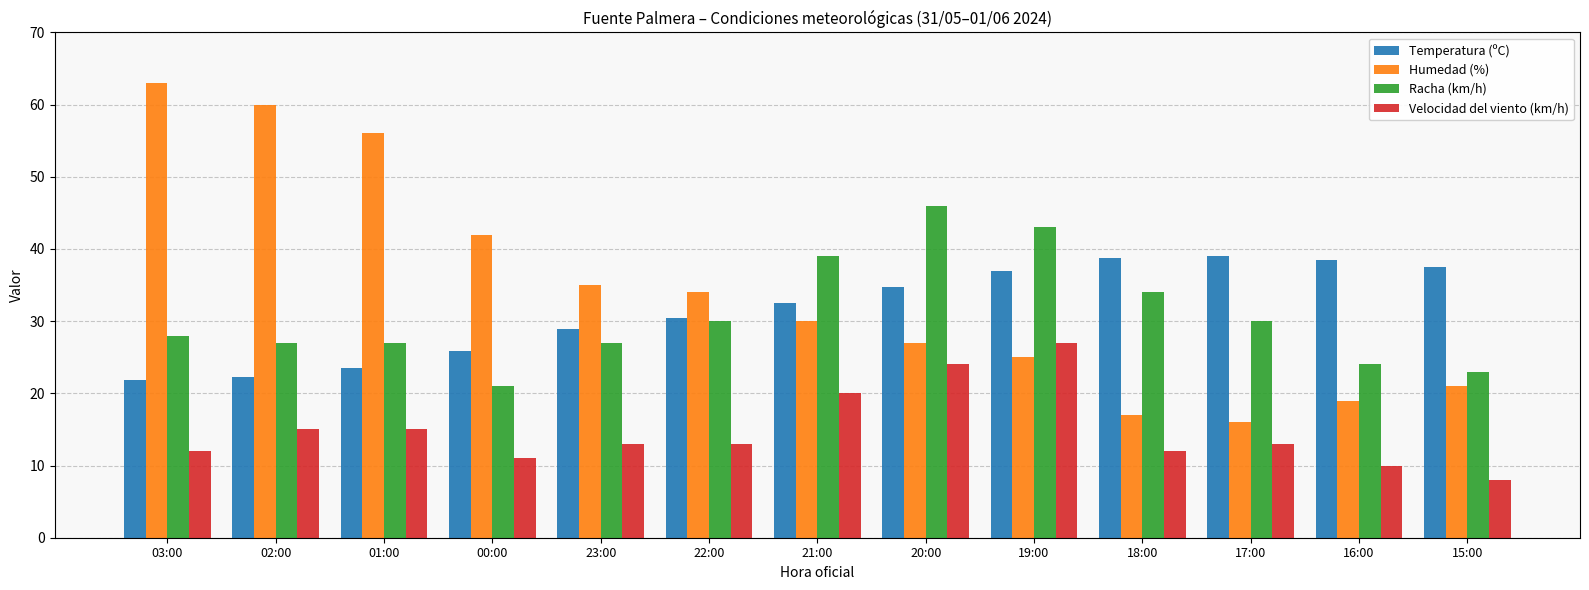

What is the sum of the Temperatura (ºC) values at 02:00 and 01:00?

45.8